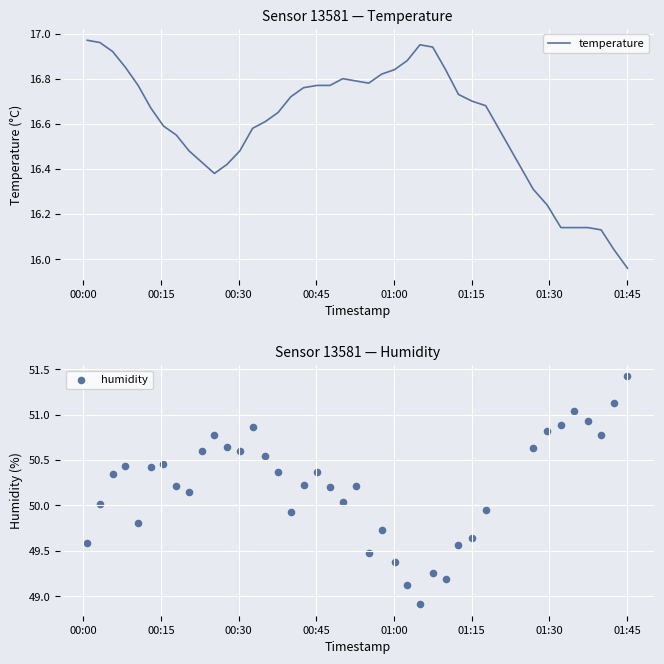

Which series reaches the minimum Y coordinate?

temperature